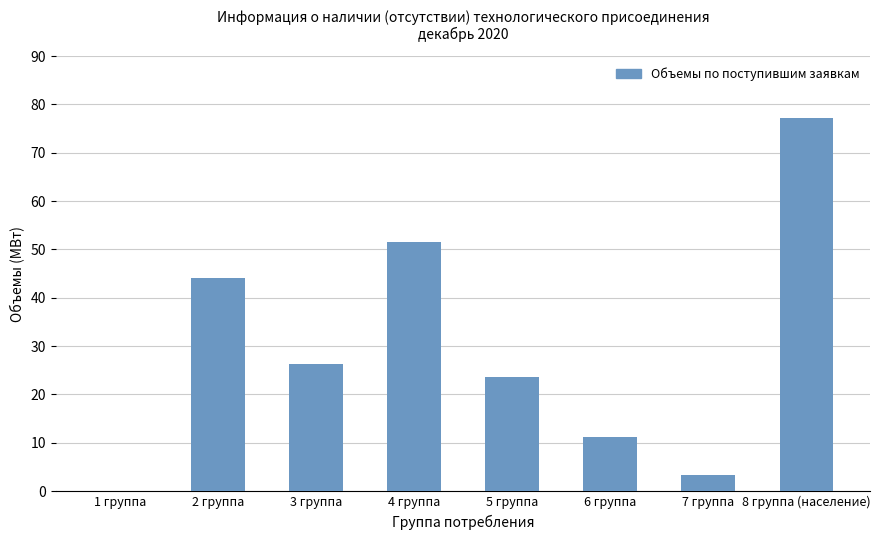

What value does the data have at 4 группа?

51.6